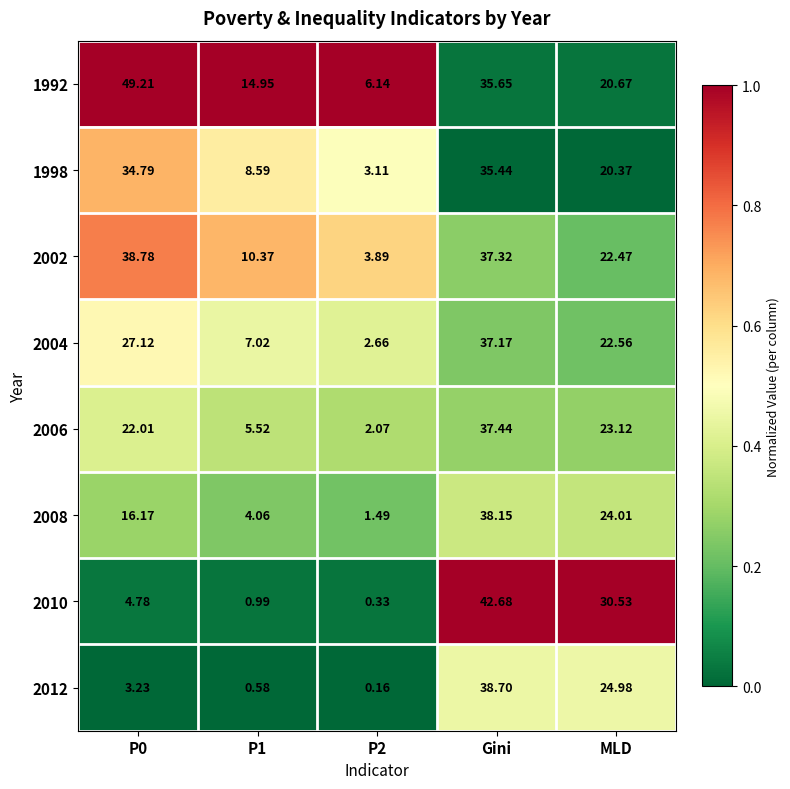

Is the value of 2004 at P1 greater than the value of 1992 at Gini?

No